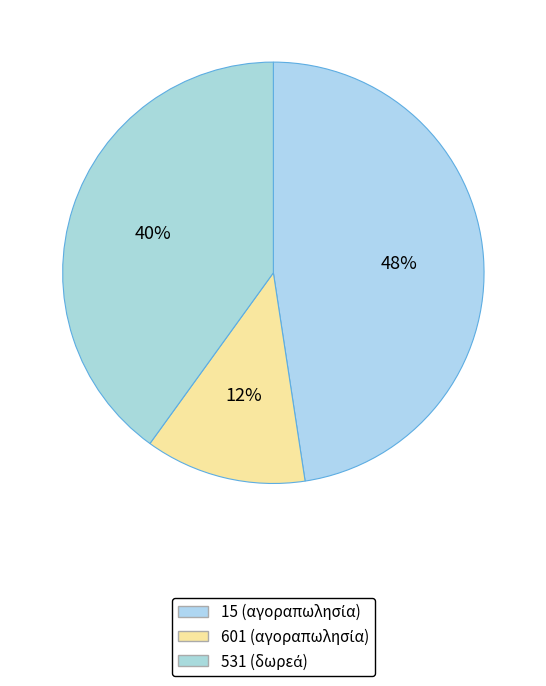

Count the number of slices in the pie.

3